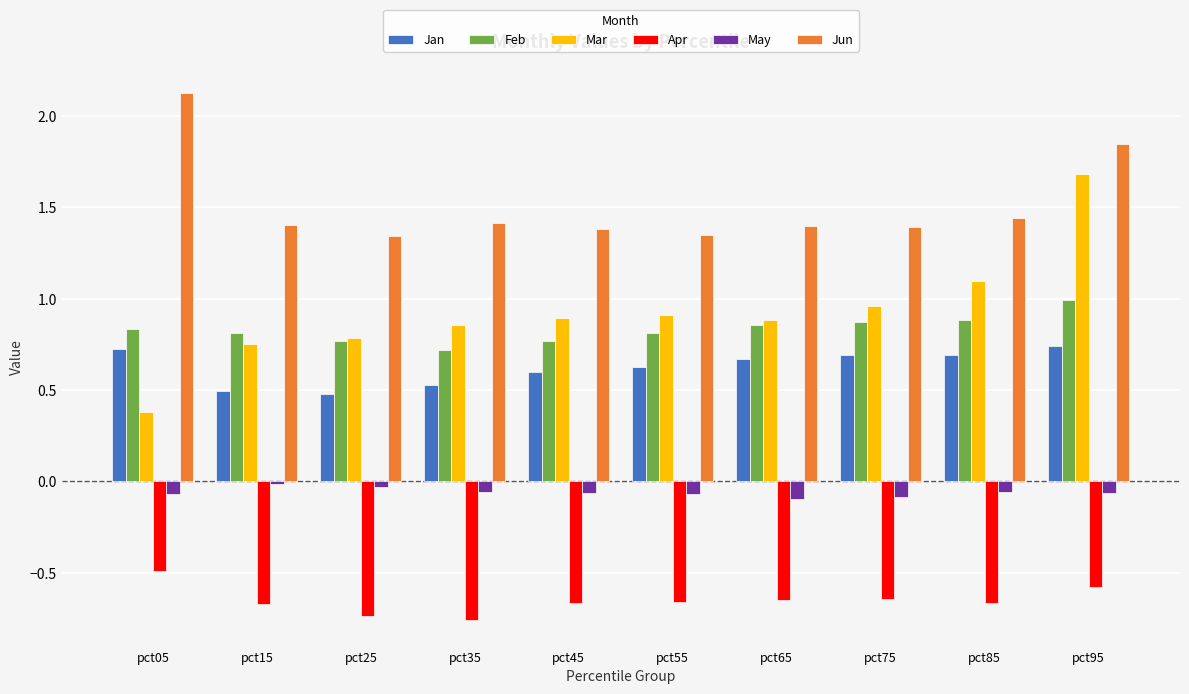

At which category is the sum across all series the highest?

pct95